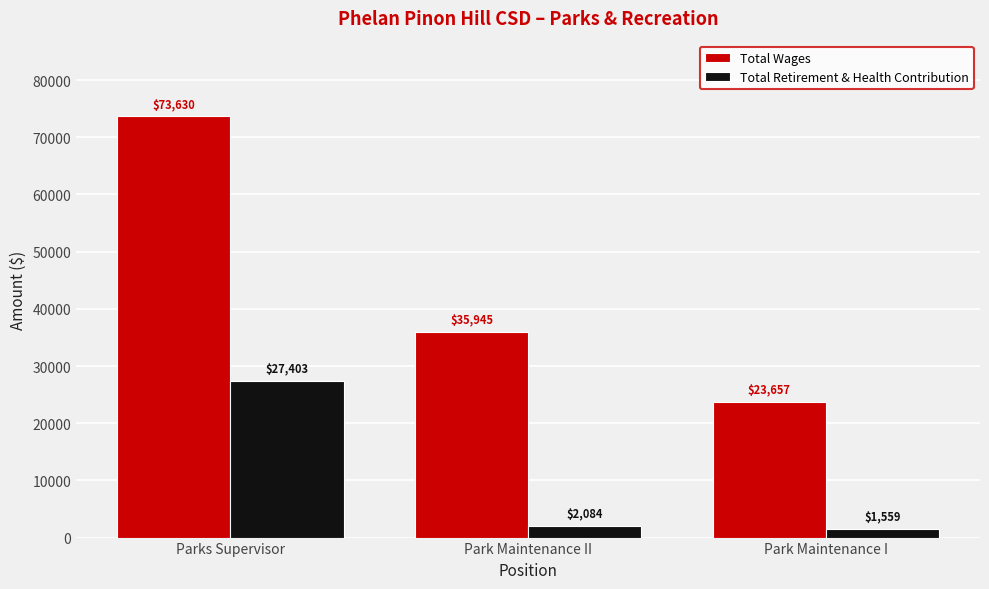

Is it true that Total Retirement & Health Contribution equals 1559 at Park Maintenance I?

True